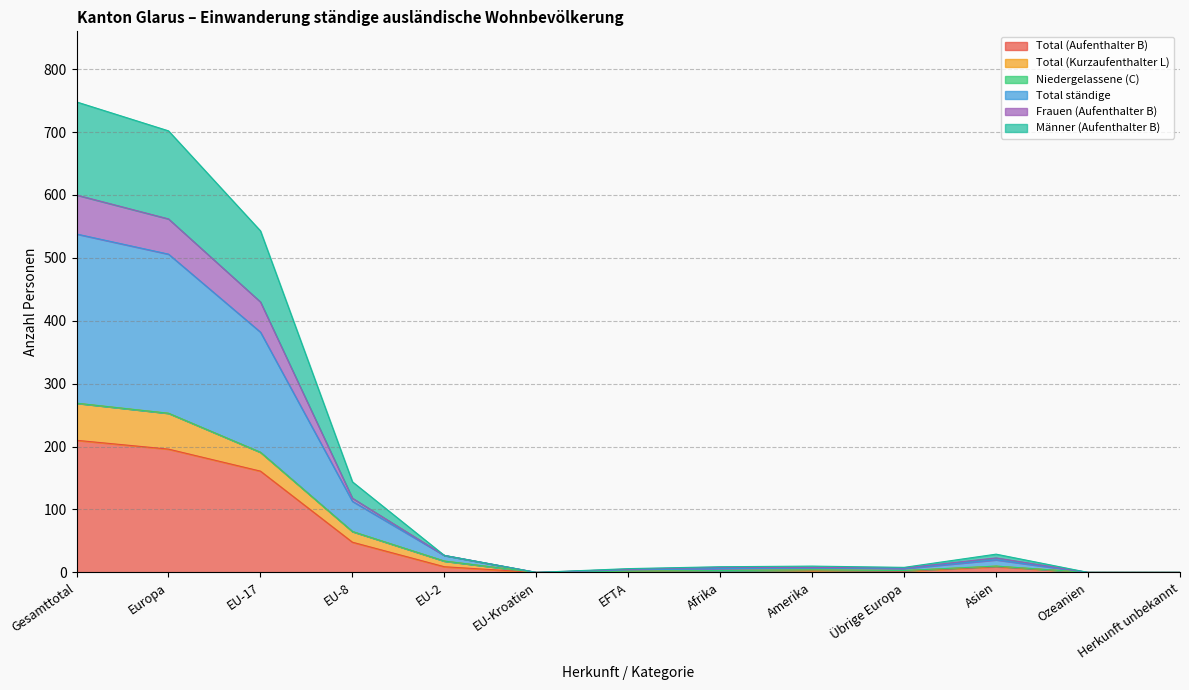

What is the highest value of the Total (Aufenthalter B) series?

210